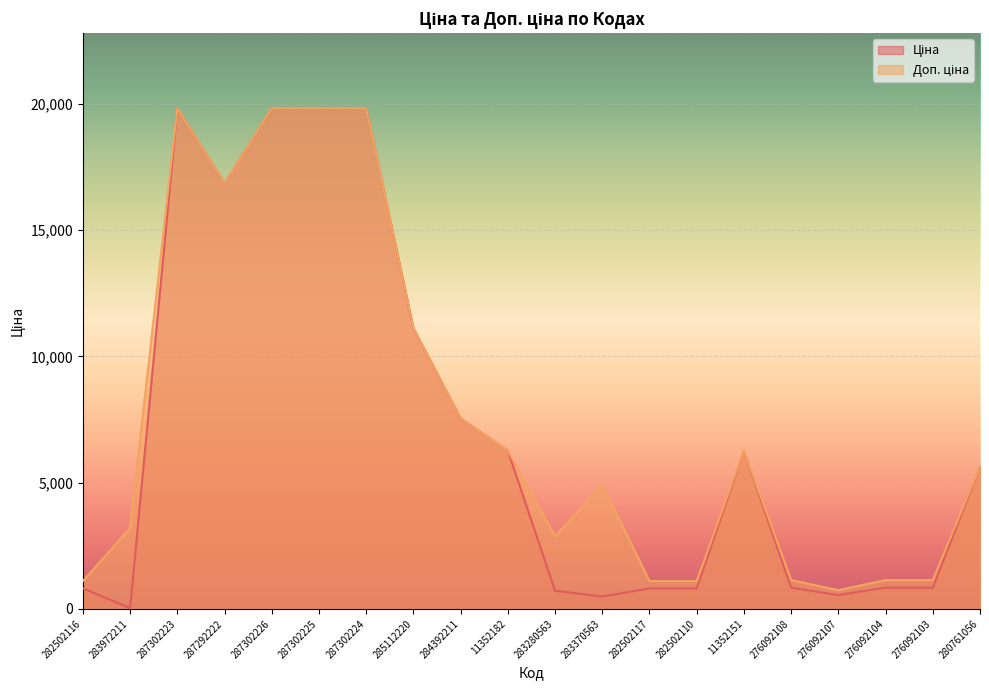

What are all the series names shown in the legend?

Ціна, Доп. ціна